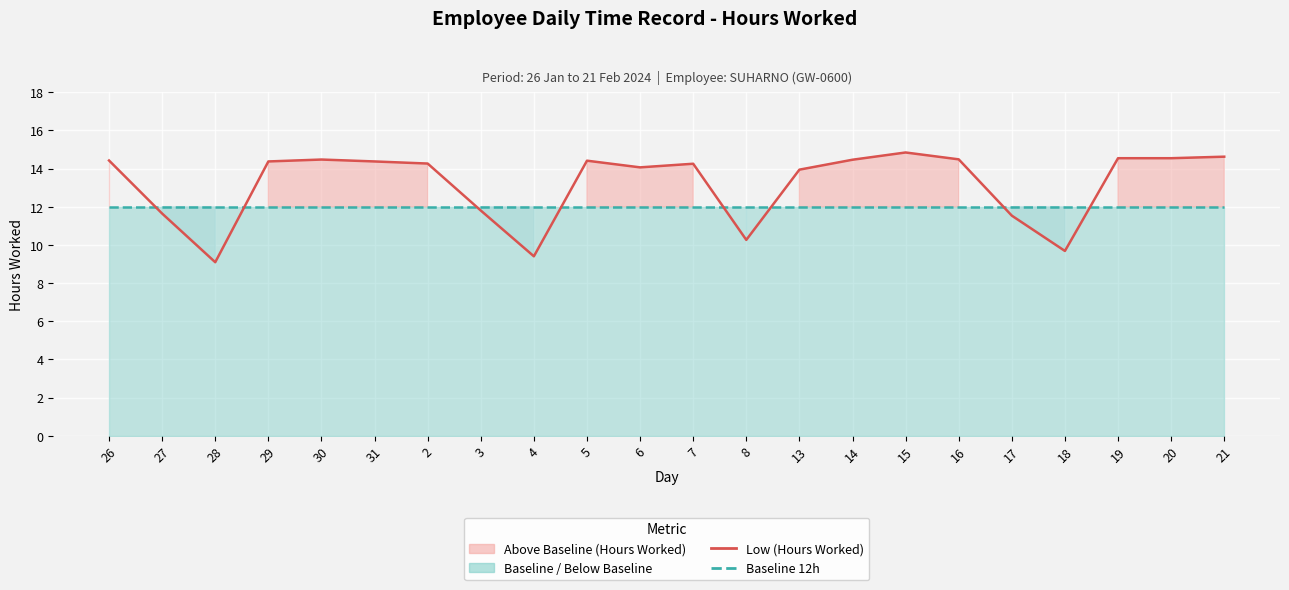

Which series has the largest total across all categories?

Low (Hours Worked)